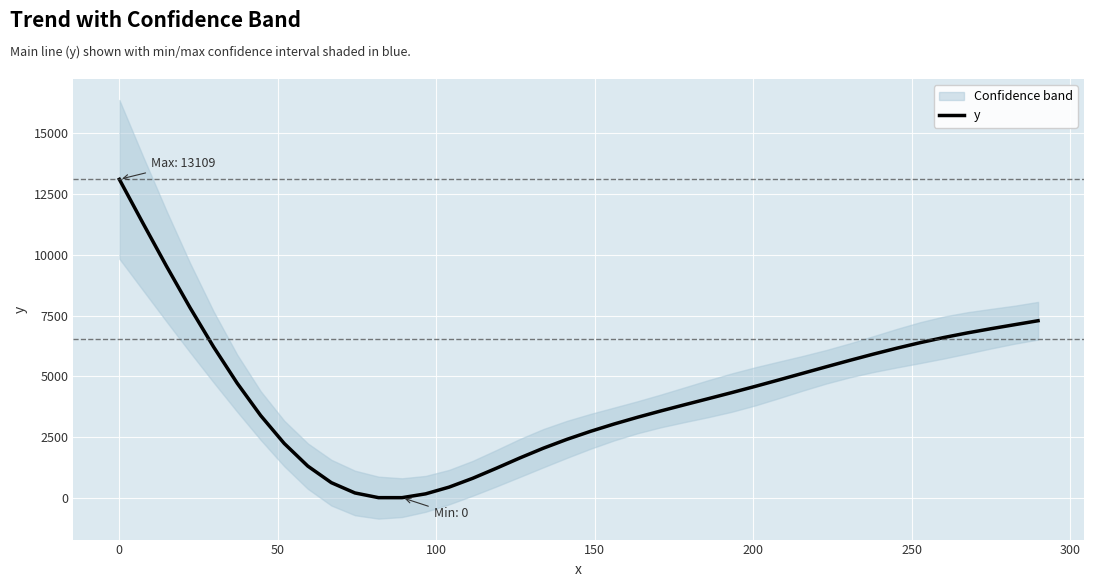

What is the maximum value for y?

13109.0